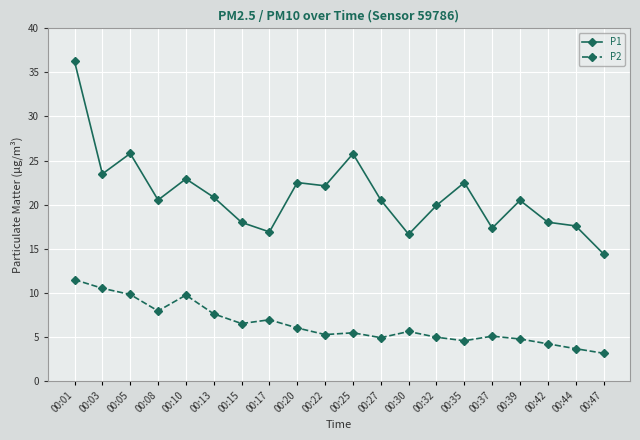

Which series changed the most between 00:03 and 00:44?

P2